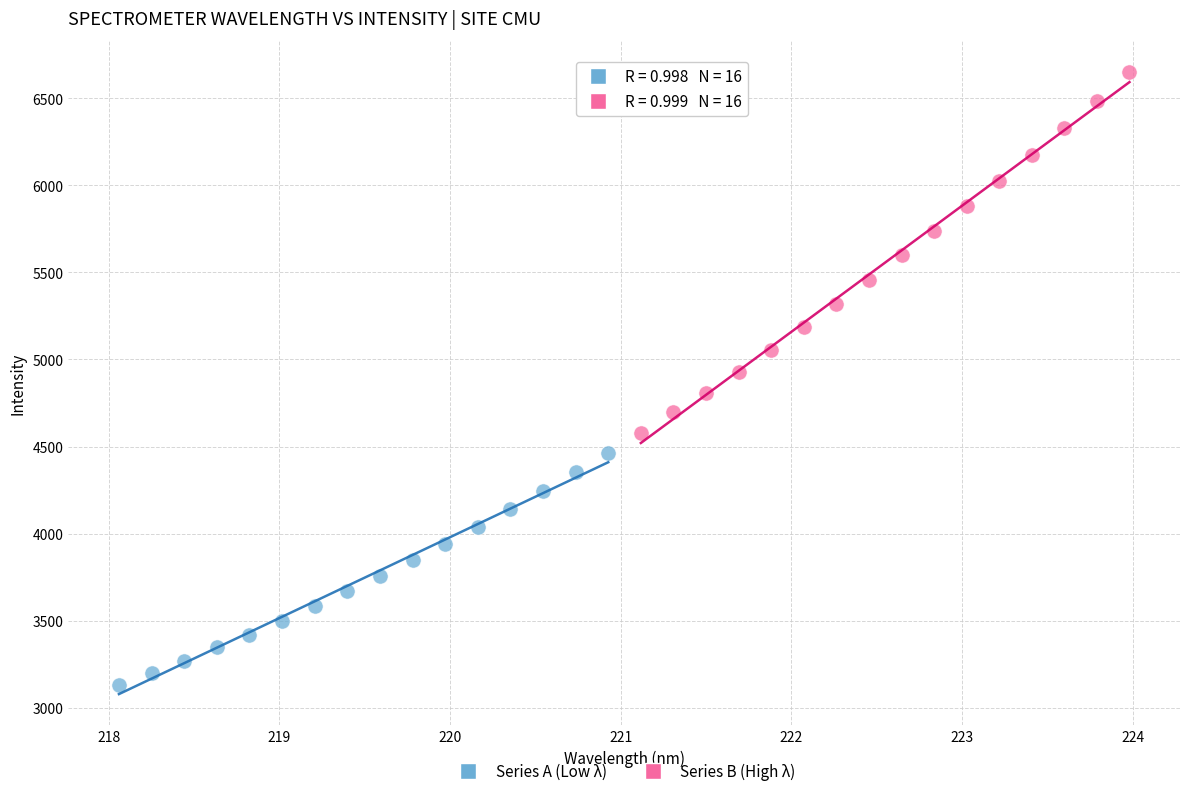

Which series reaches the minimum Y coordinate?

Series A (Low λ)